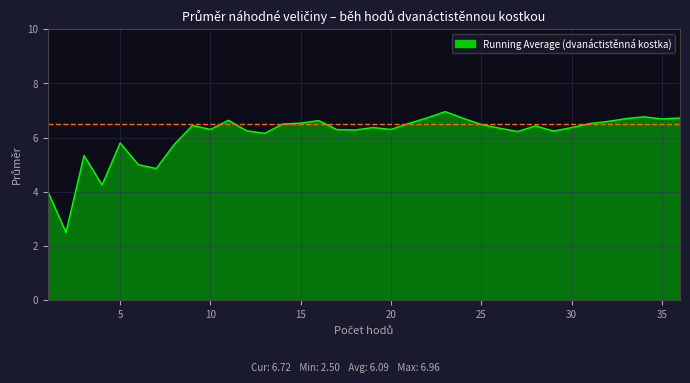

True or false: there are more than 2 points higher than both neighbors.

True